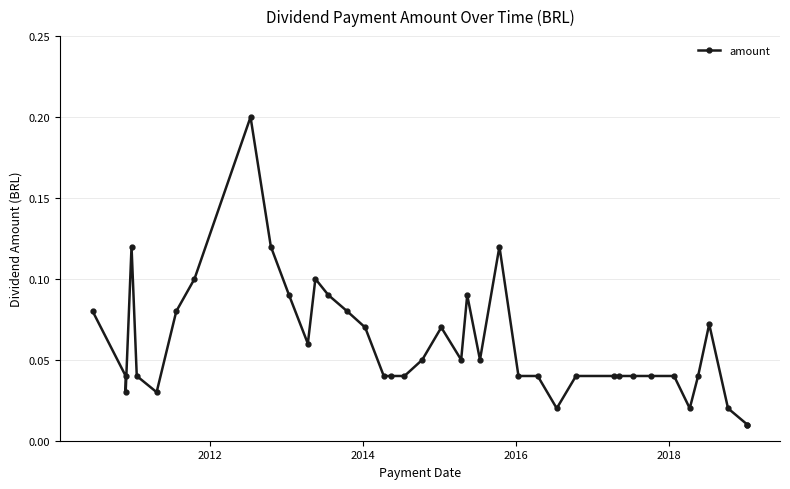

Is it true that the value at 8 is 0.1?

False